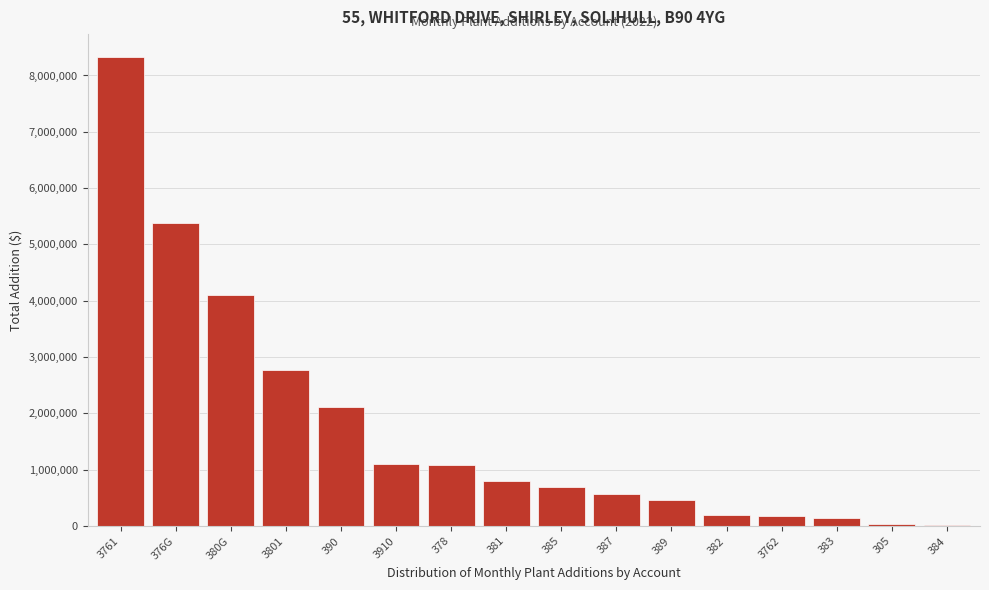

What is the change in value from 3801 to 387?

-2197088.2